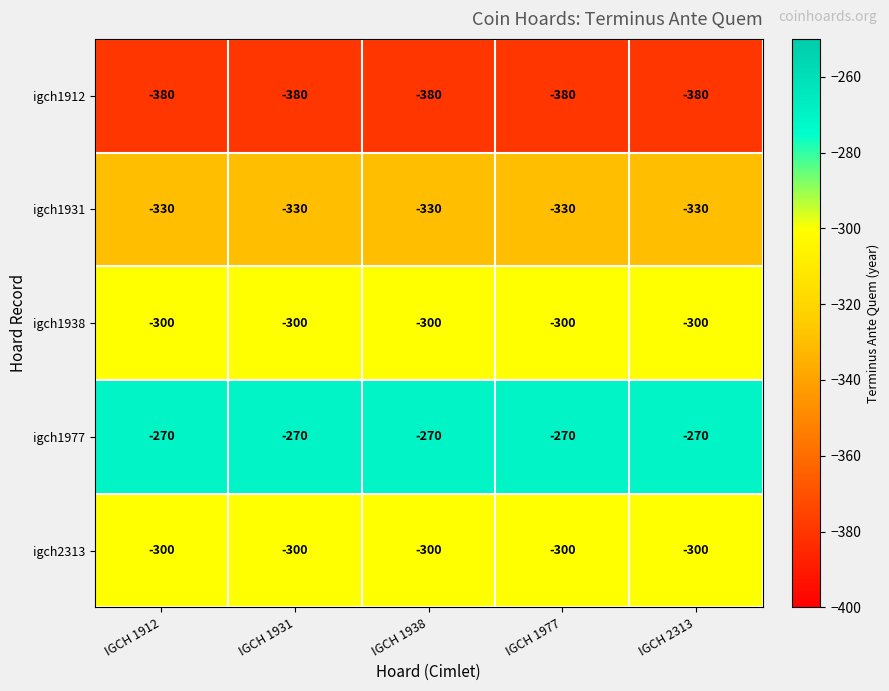

Is it true that igch2313 equals -421 at IGCH 1931?

False